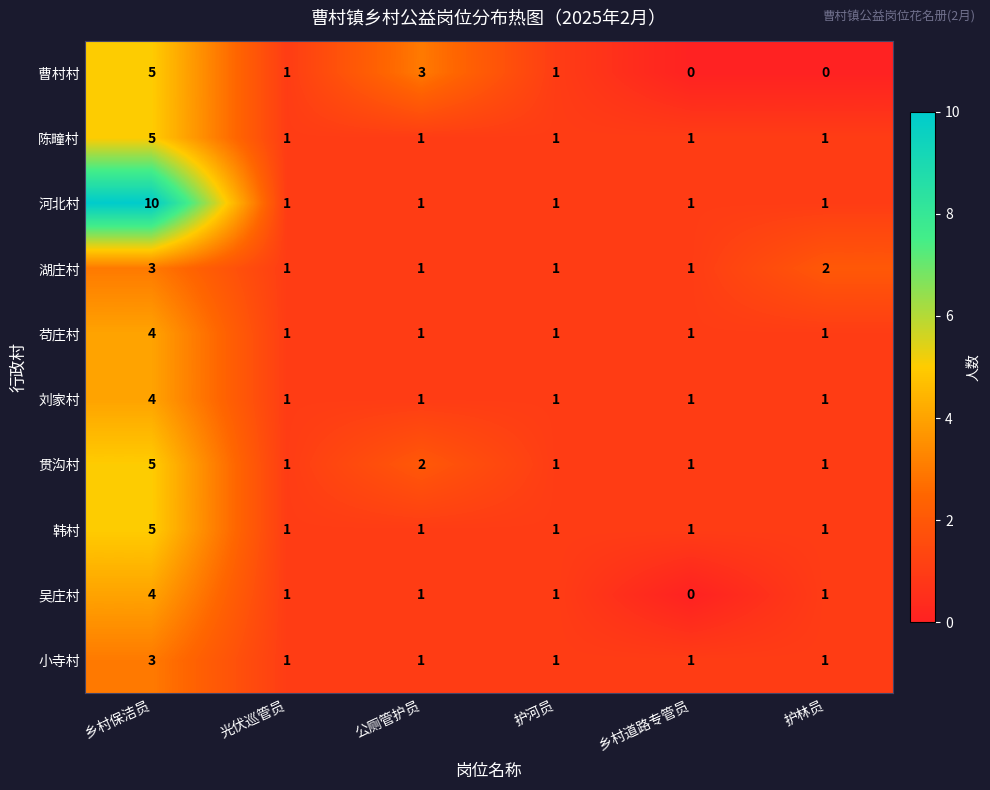

What is the greatest value displayed?

10